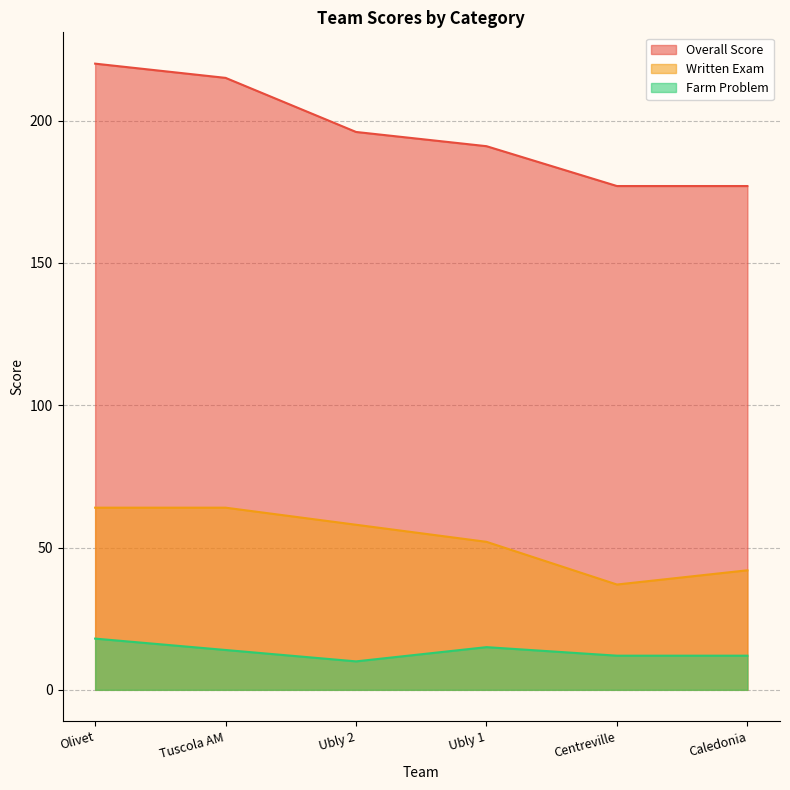

What is the lowest value of the Overall Score series?

177